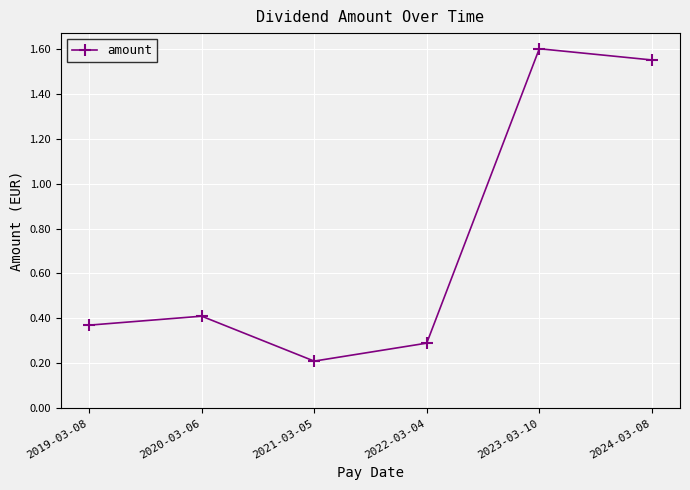

How many values are between 0 and 1?

4